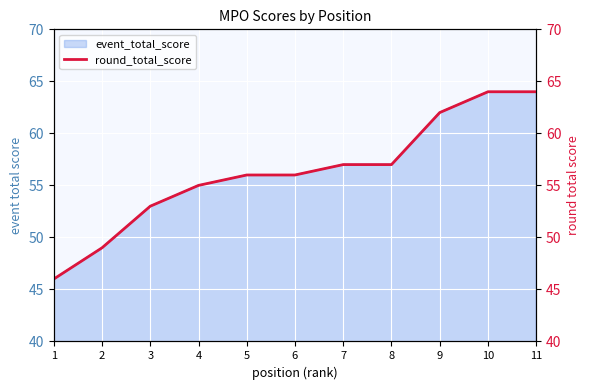

What is the change in value from 3 to 7?

+4